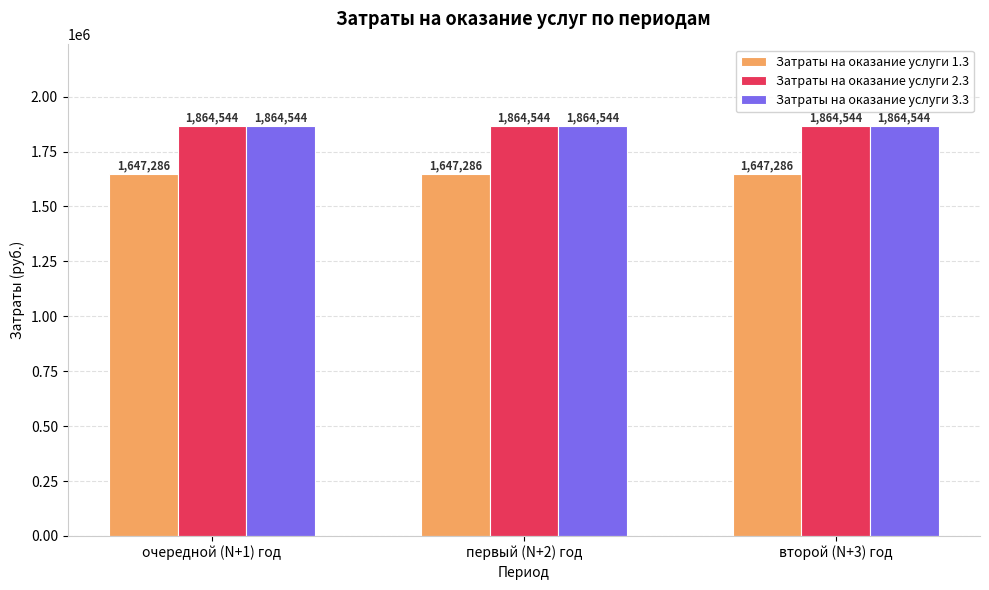

What is the greatest value displayed?

1864544.4